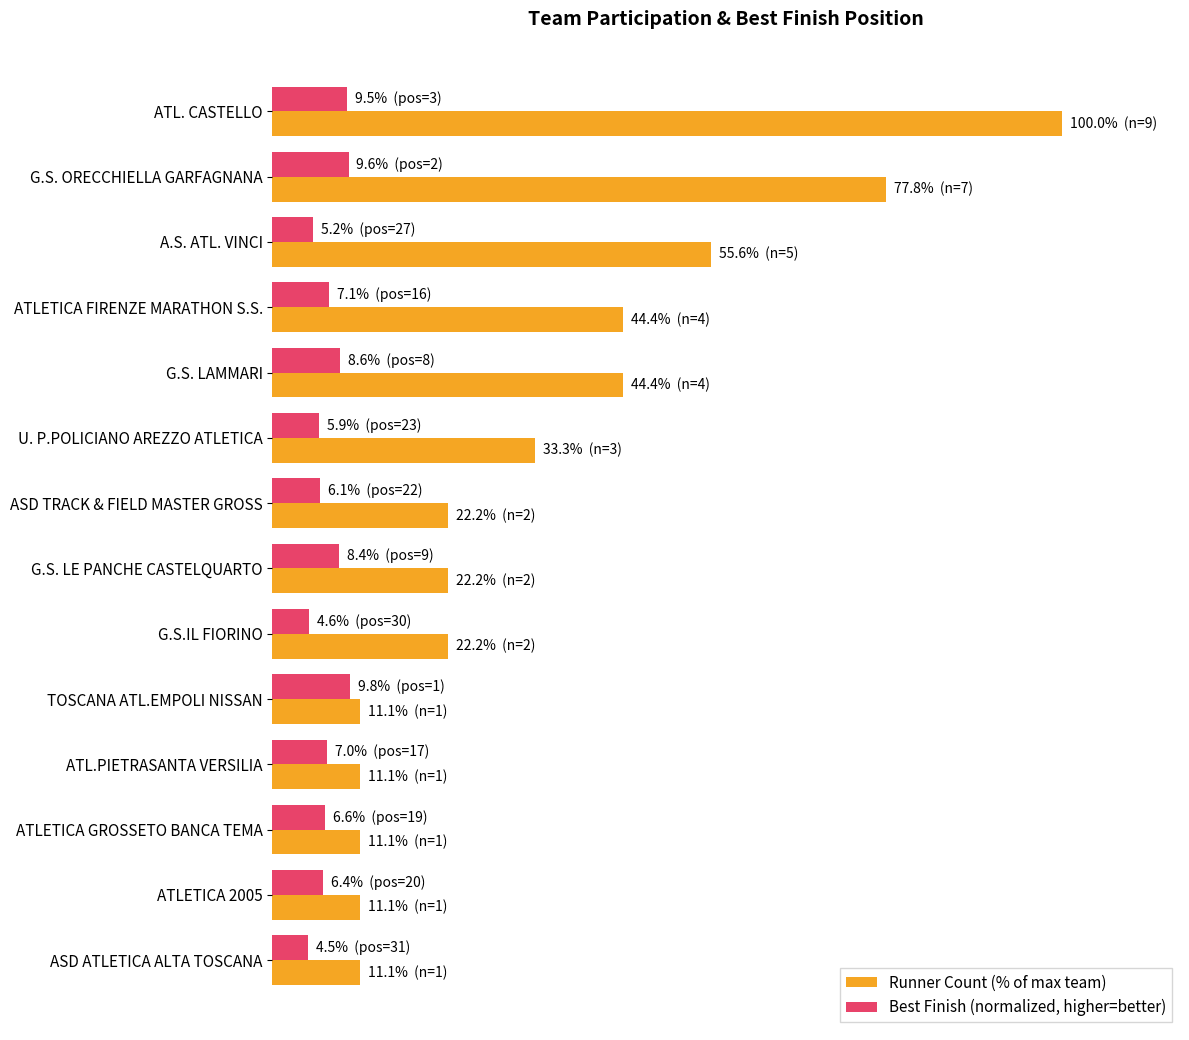

What are all the series names shown in the legend?

Runner Count (% of max team), Best Finish (normalized, higher=better)